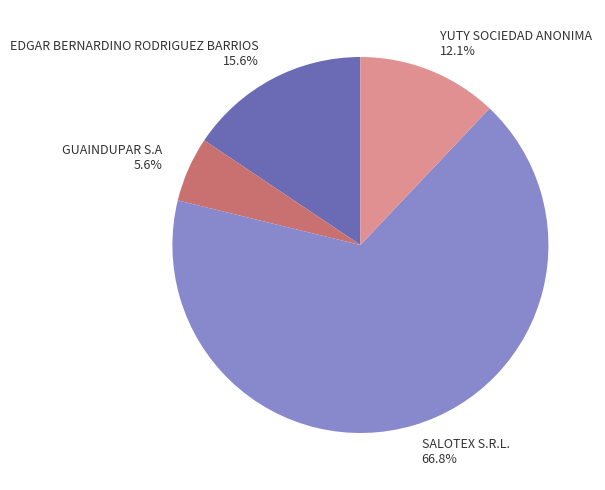

Which has a higher value, EDGAR BERNARDINO RODRIGUEZ BARRIOS or GUAINDUPAR S.A?

EDGAR BERNARDINO RODRIGUEZ BARRIOS